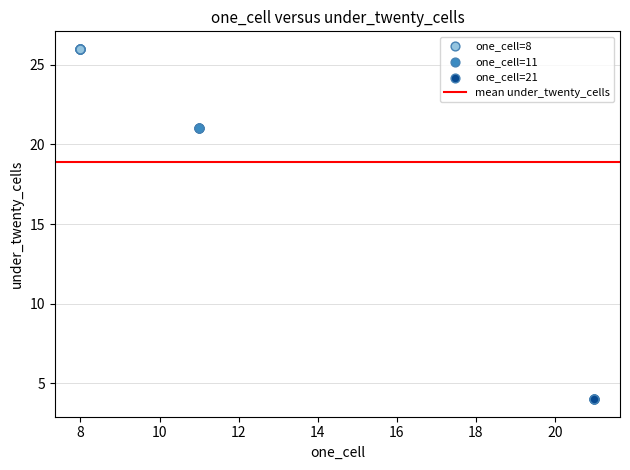

Which series contains the lowest Y value?

one_cell=21